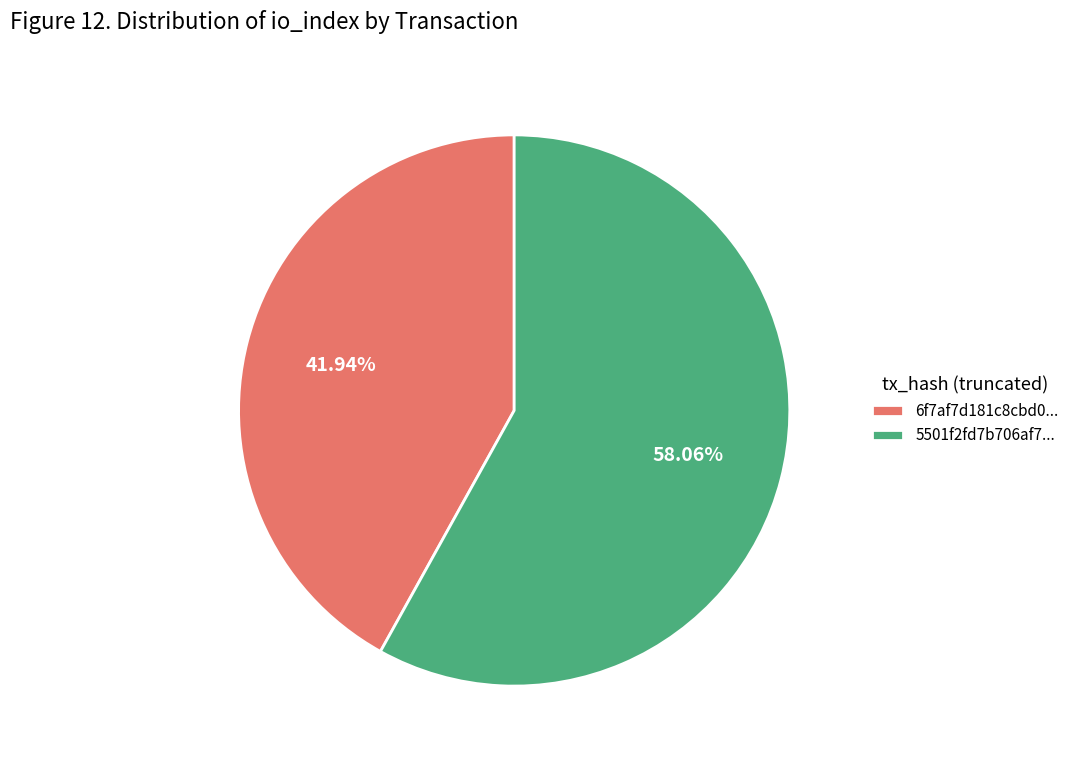

How many slices are in this pie chart?

2